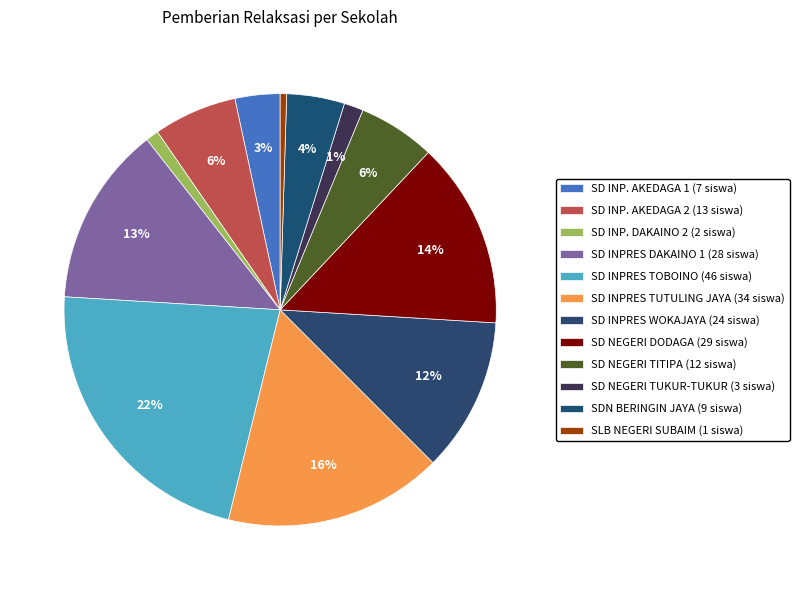

Between SD NEGERI TUKUR-TUKUR and SD INPRES TOBOINO, which is larger?

SD INPRES TOBOINO